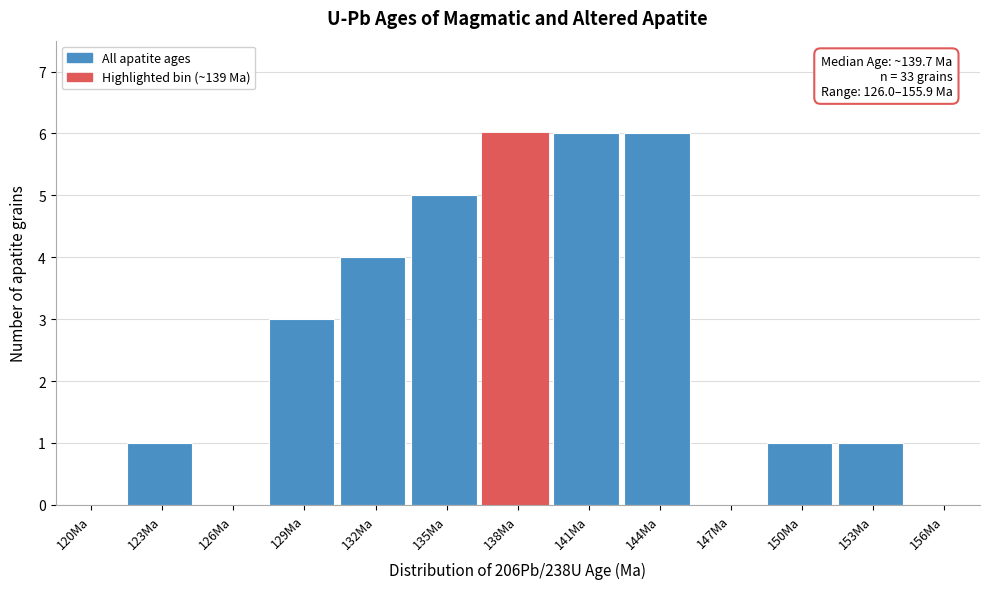

Reading right to left, transcribe all the data shown in this chart.

156Ma=0	153Ma=1	150Ma=1	147Ma=0	144Ma=6	141Ma=6	138Ma=6	135Ma=5	132Ma=4	129Ma=3	126Ma=0	123Ma=1	120Ma=0